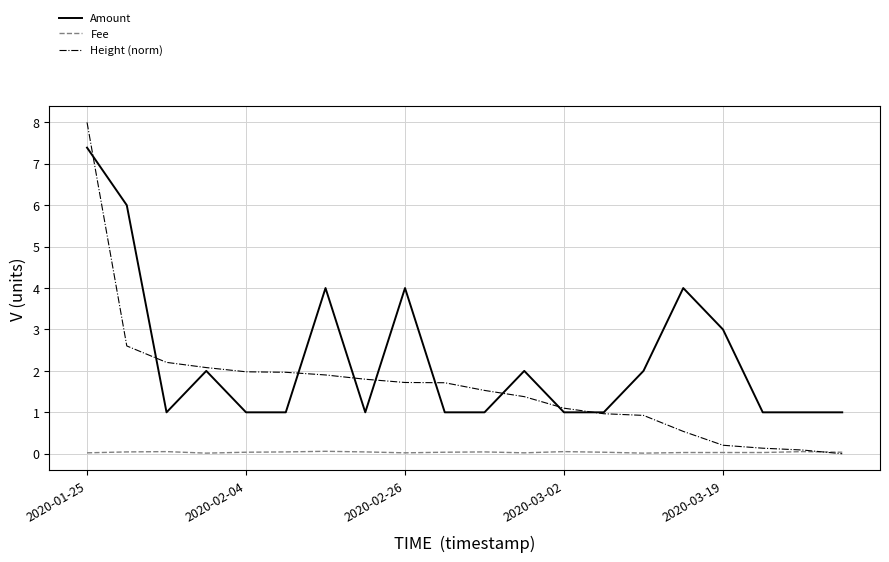

Which series has the widest spread of values?

Height (norm)